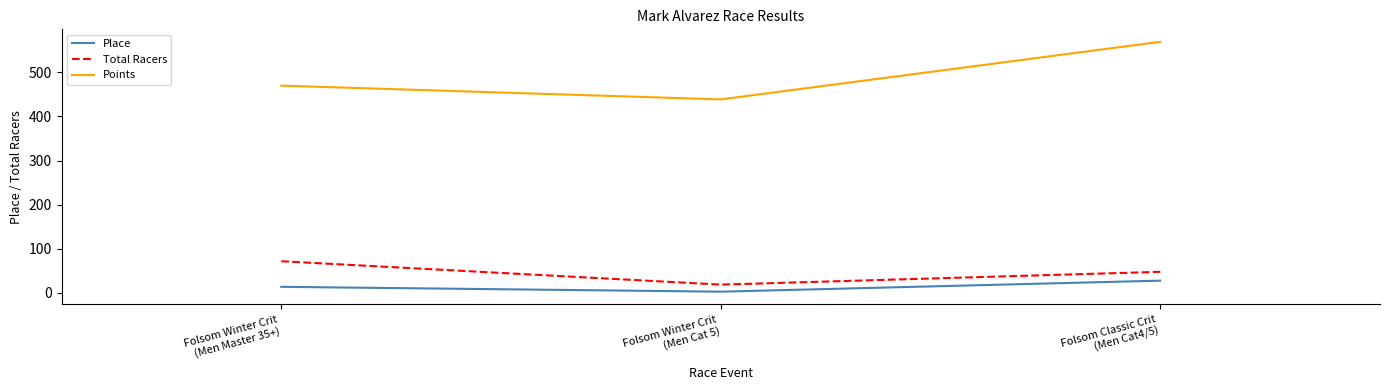

Is this an area chart (filled region under the line)?

No